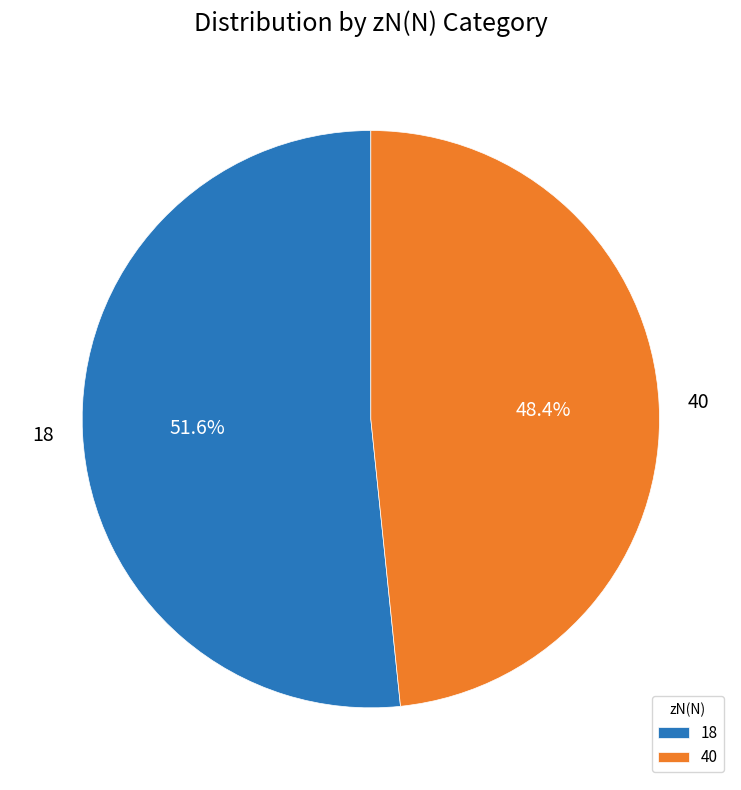

Combined, what portion of the pie is 18 and 40?

100.0%